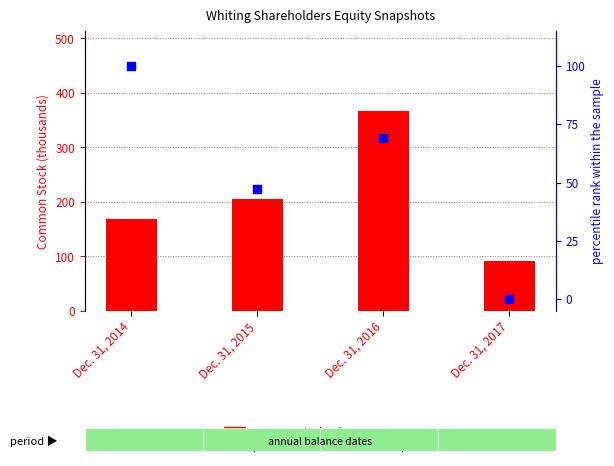

Which series has the largest total across all categories?

common stock value